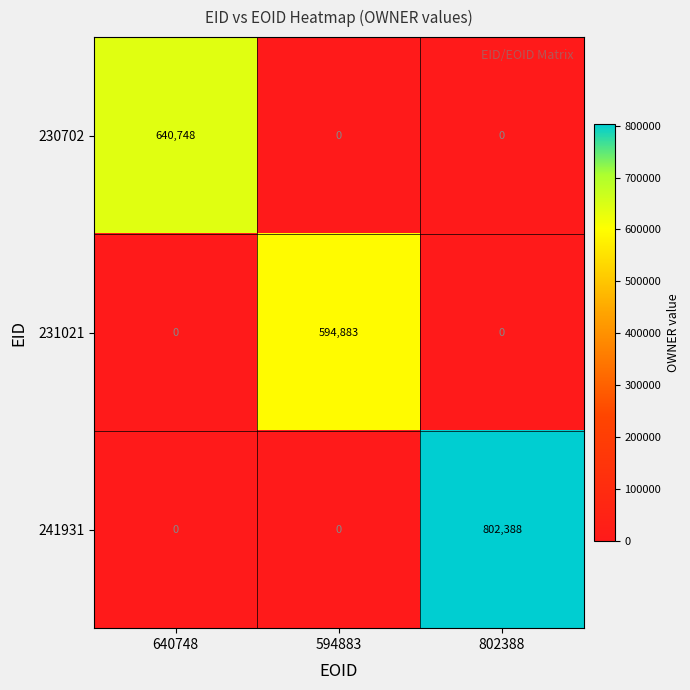

Which series changed the most between 594883 and 802388?

241931